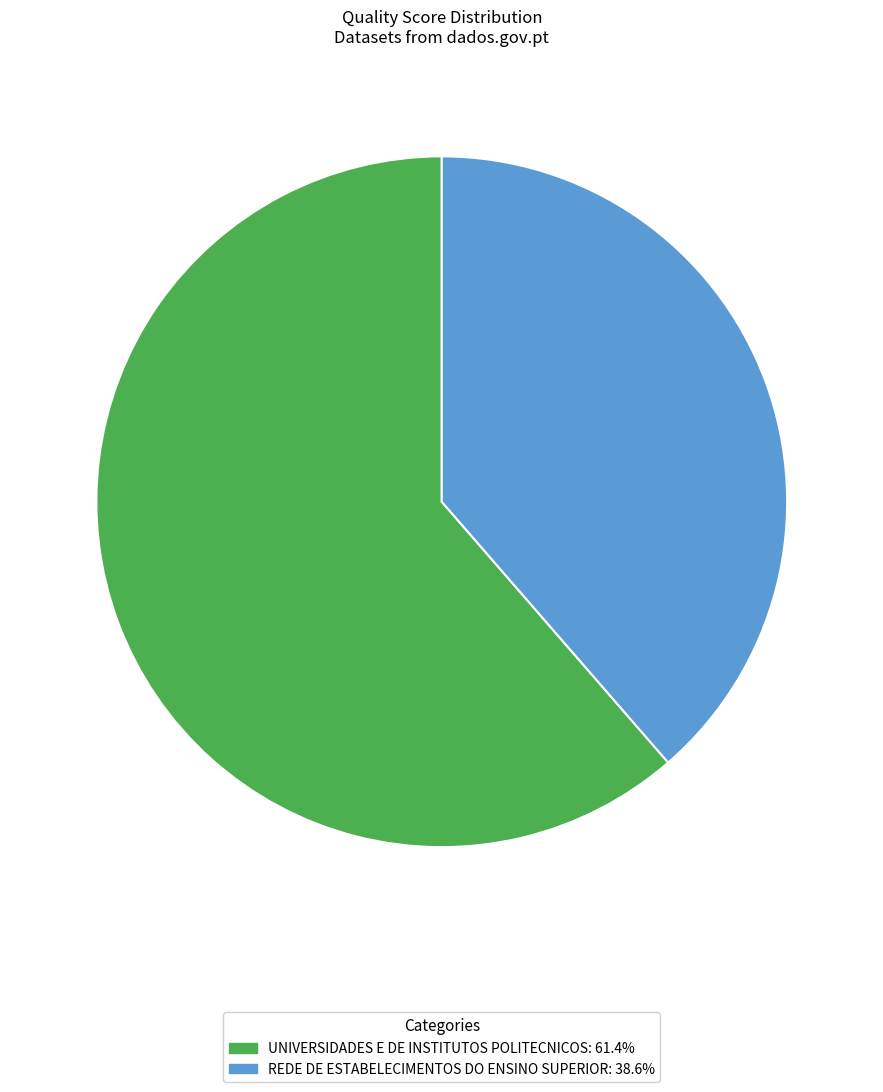

Combined, do UNIVERSIDADES E DE INSTITUTOS POLITECNICOS: 61.4% and REDE DE ESTABELECIMENTOS DO ENSINO SUPERIOR: 38.6% account for over 50%?

Yes